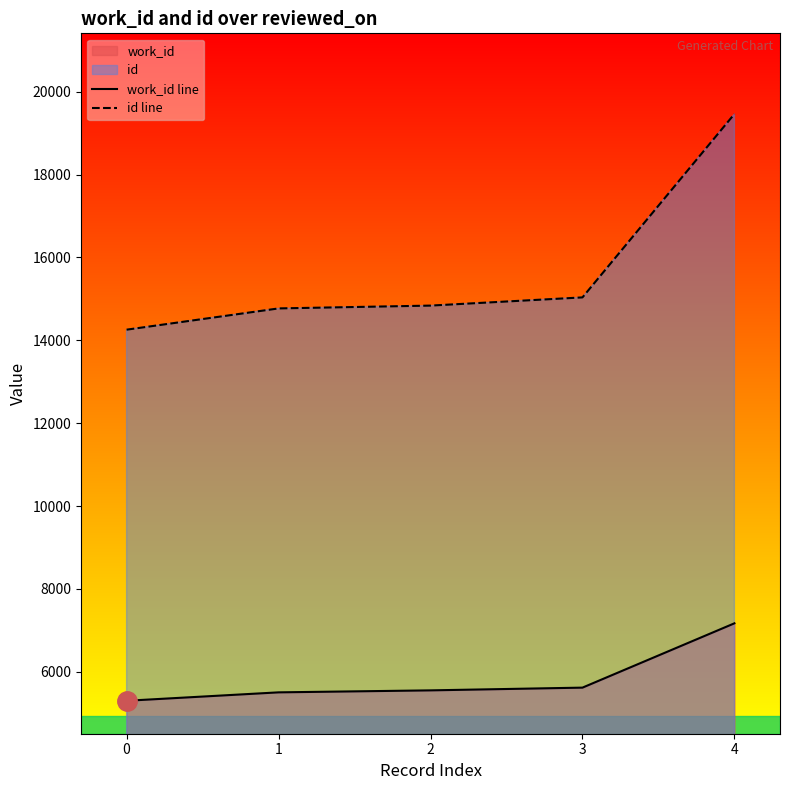

True or false: id line has more than 0 points higher than both neighbors.

False